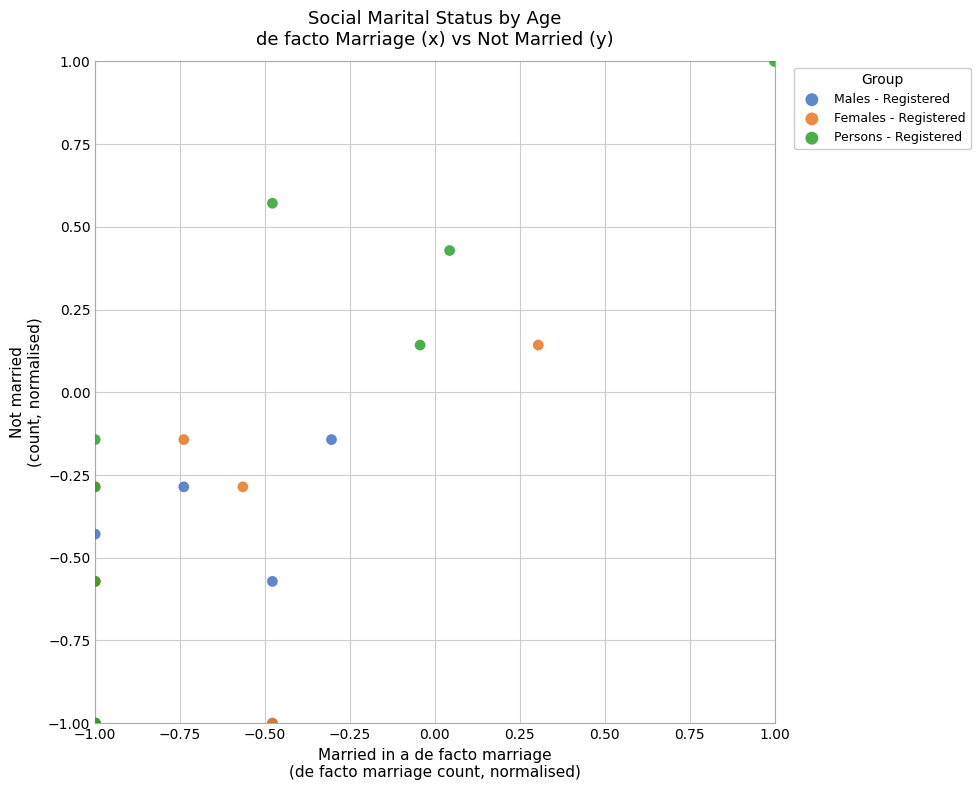

Which series contains the highest Y value?

Persons - Registered